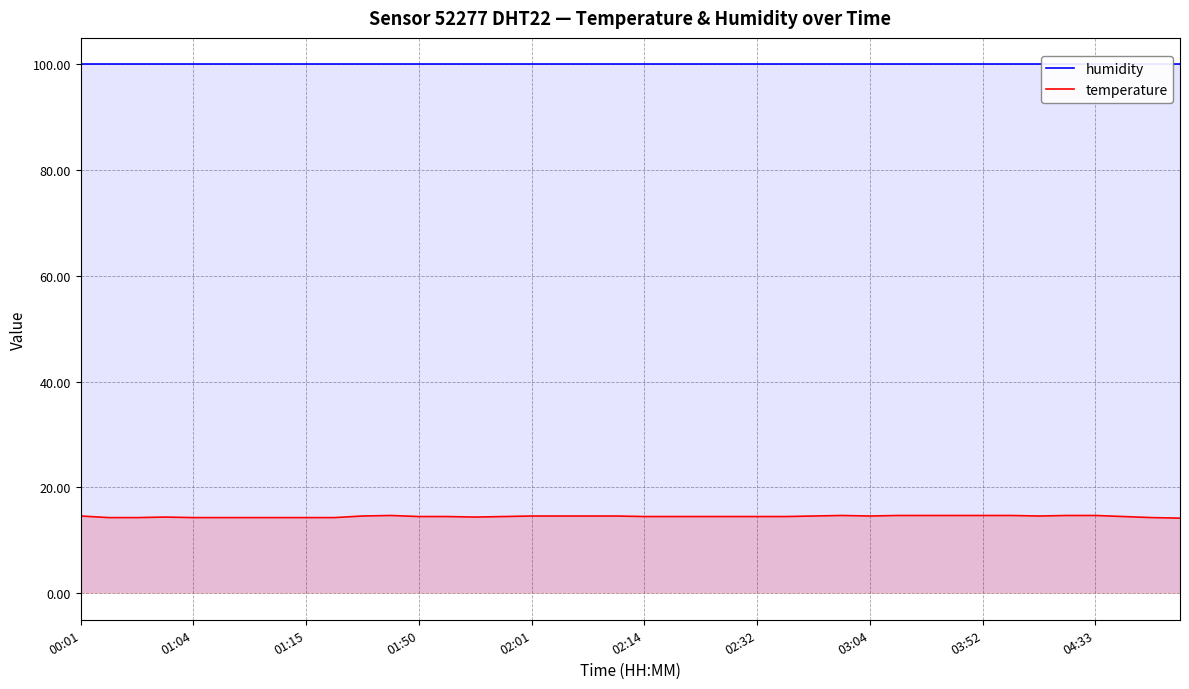

What are all the series names shown in the legend?

humidity, temperature